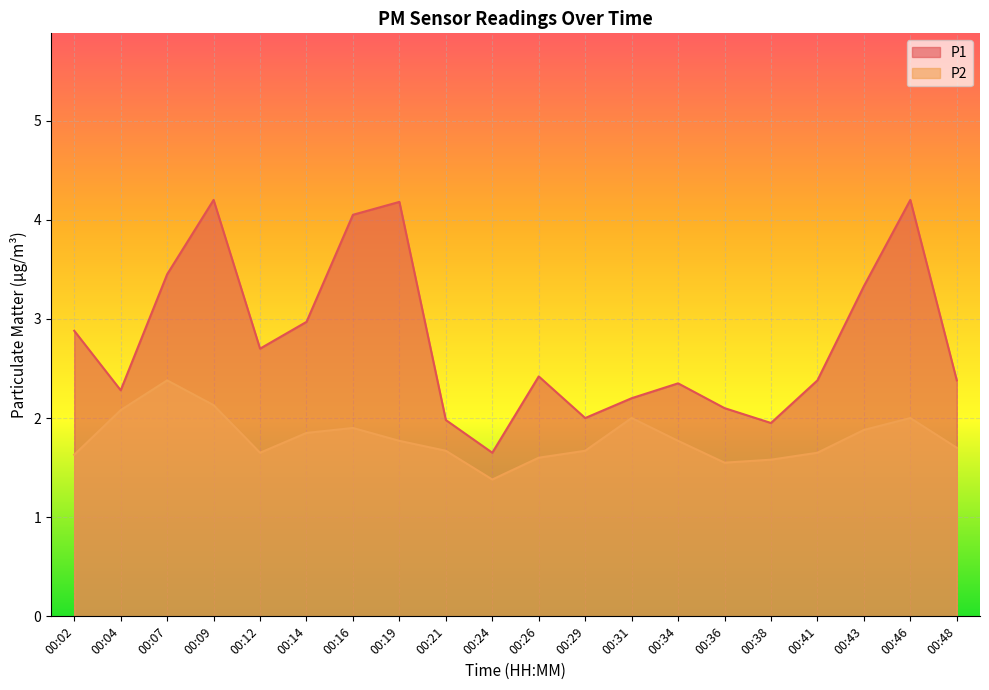

What is the sum of the P2 values at 00:16 and 00:07?

4.3